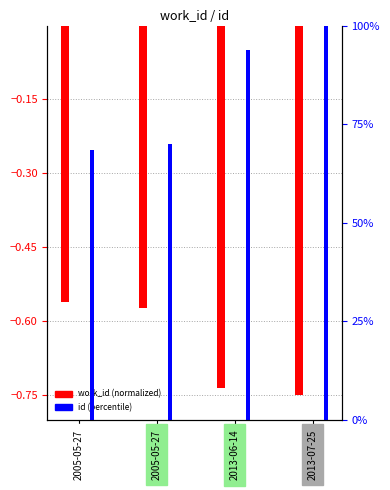

What is the average value of the work_id series?

-0.7